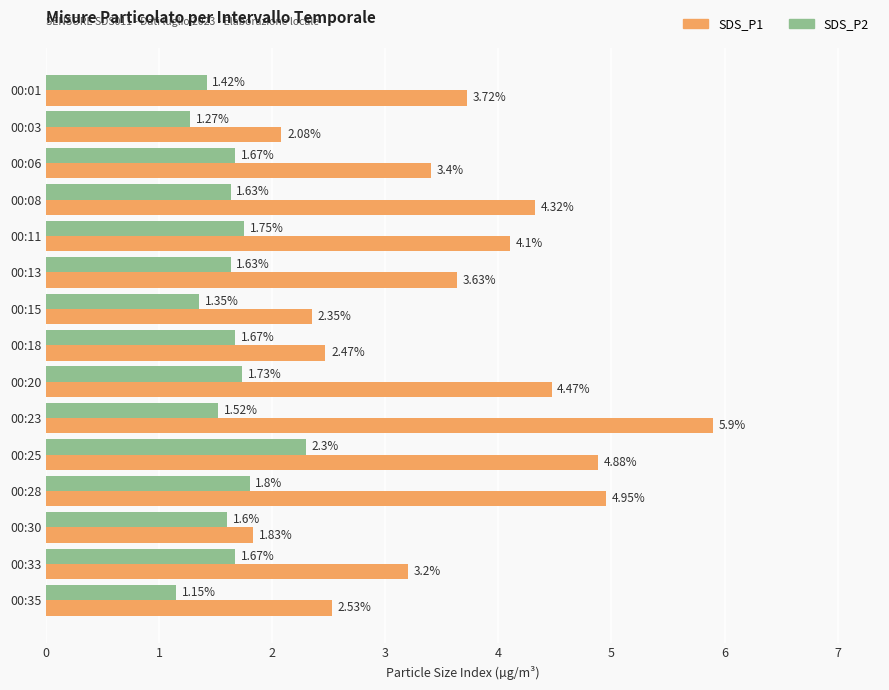

What is the difference between the highest and lowest values at 00:25?

2.6